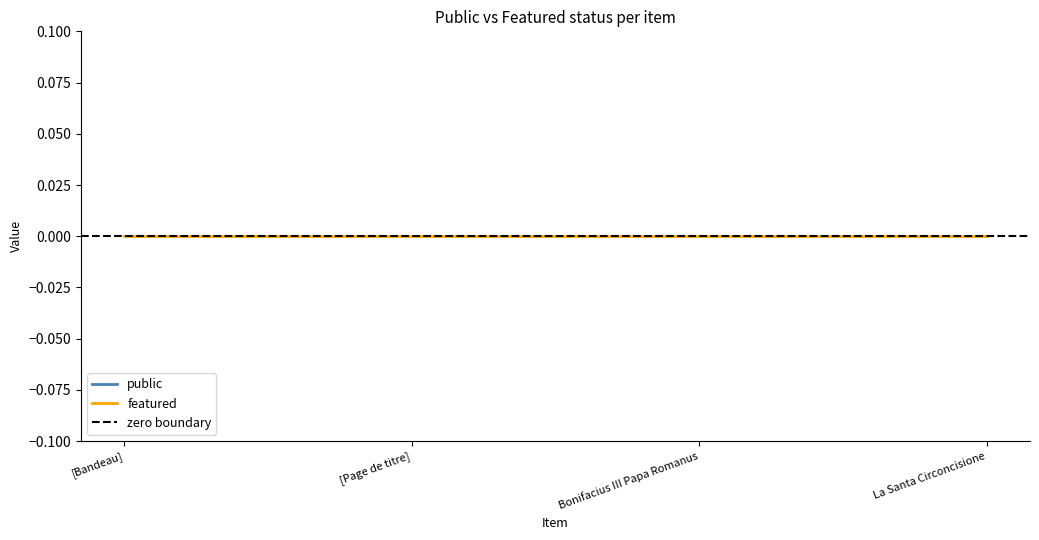

True or false: public and featured cross at least once.

False